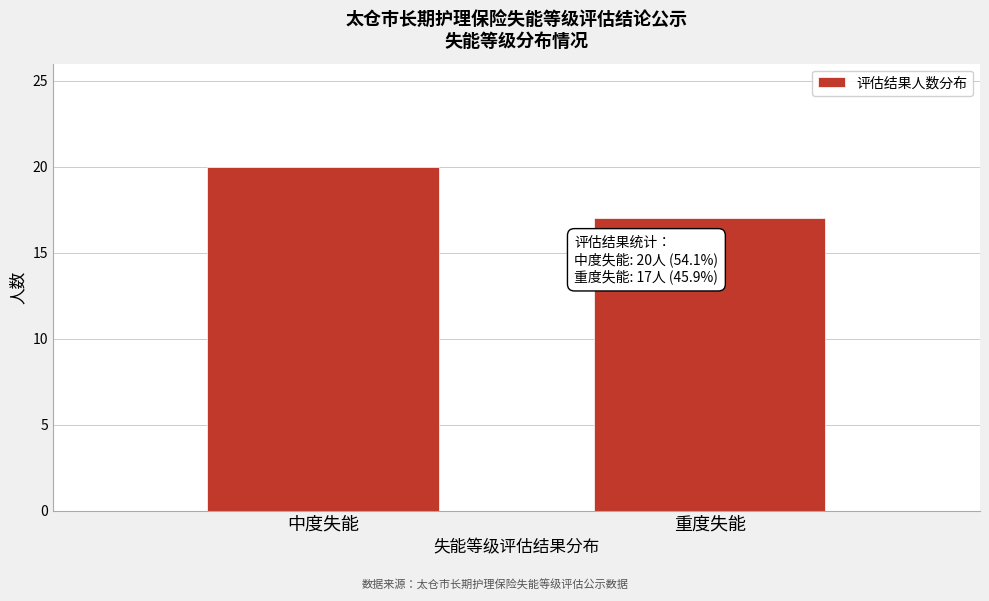

Reading right to left, transcribe all the data shown in this chart.

17	20